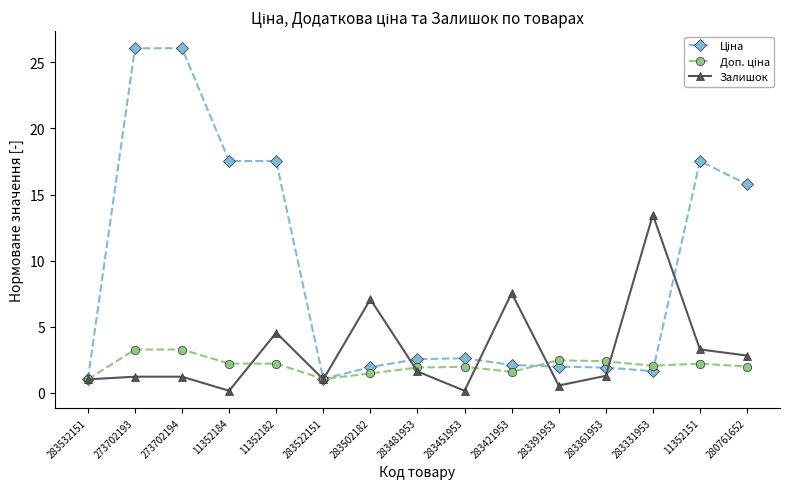

What is the spread (max minus min) of values at 283421953?

6.0